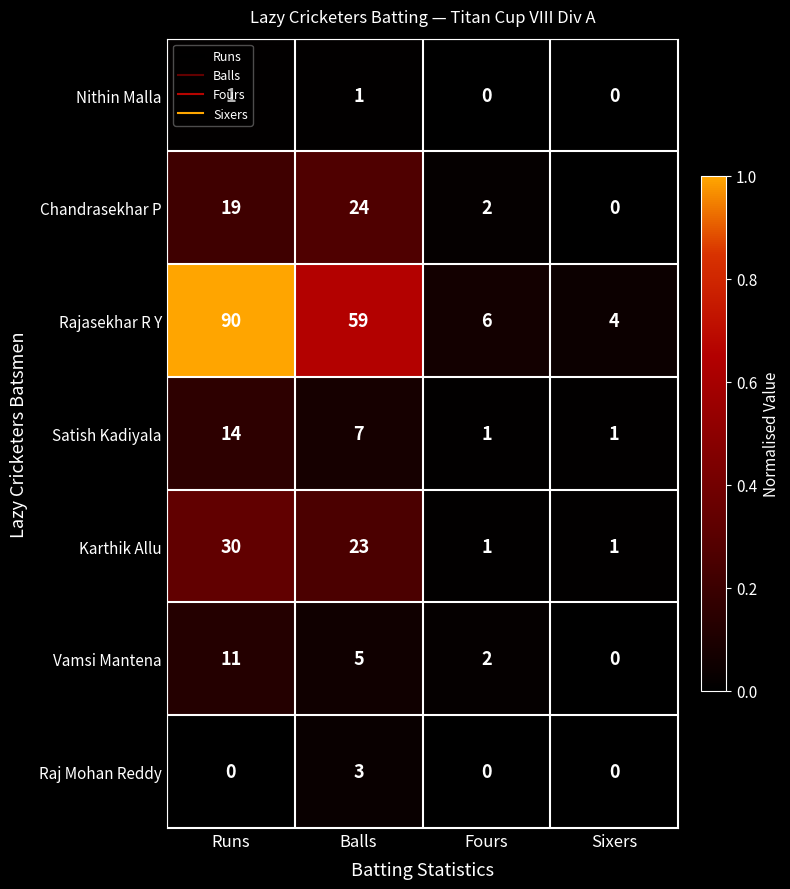

What is the greatest value displayed?

90